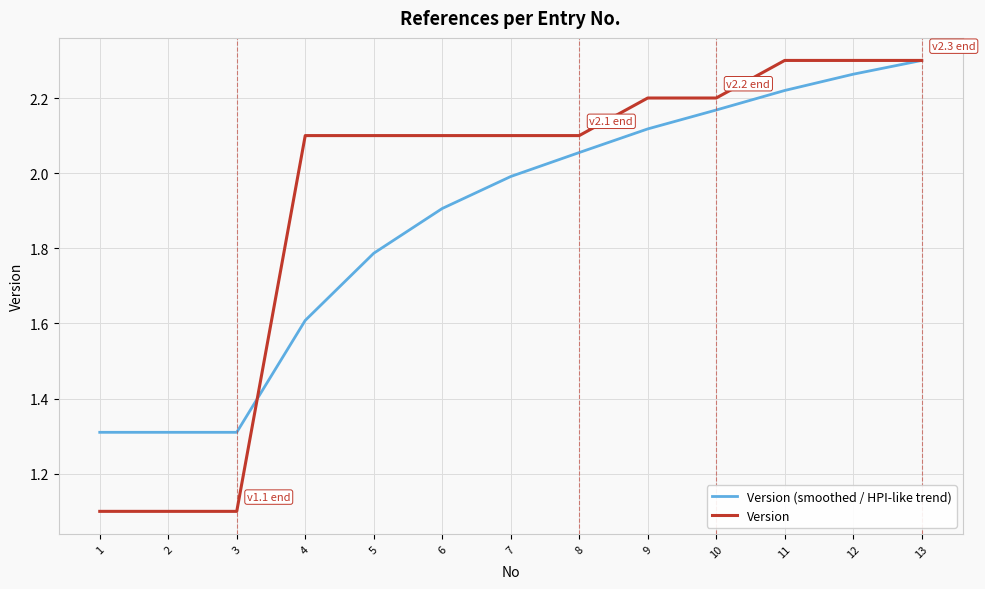

Between which two adjacent categories do Version and Version (smoothed / HPI-like trend) first intersect?

3 and 4